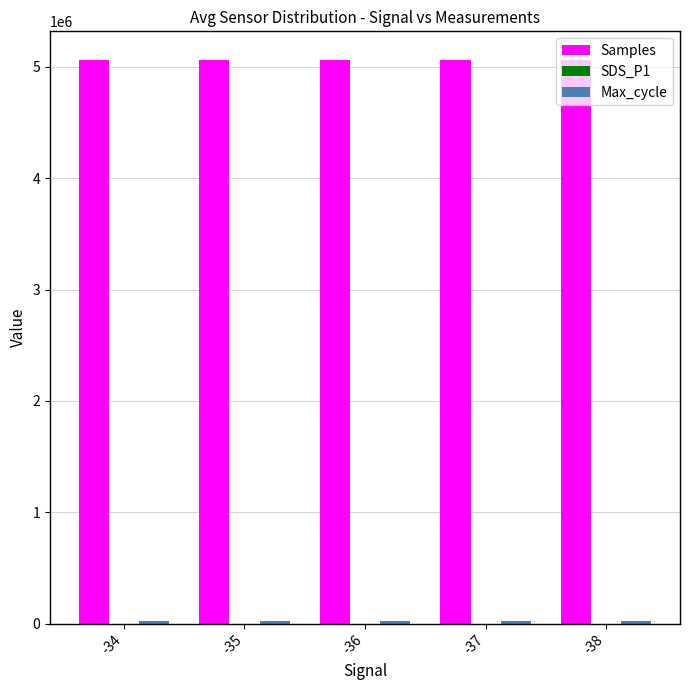

List the labels in order of SDS_P1 value, smallest first.

-35, -37, -34, -36, -38